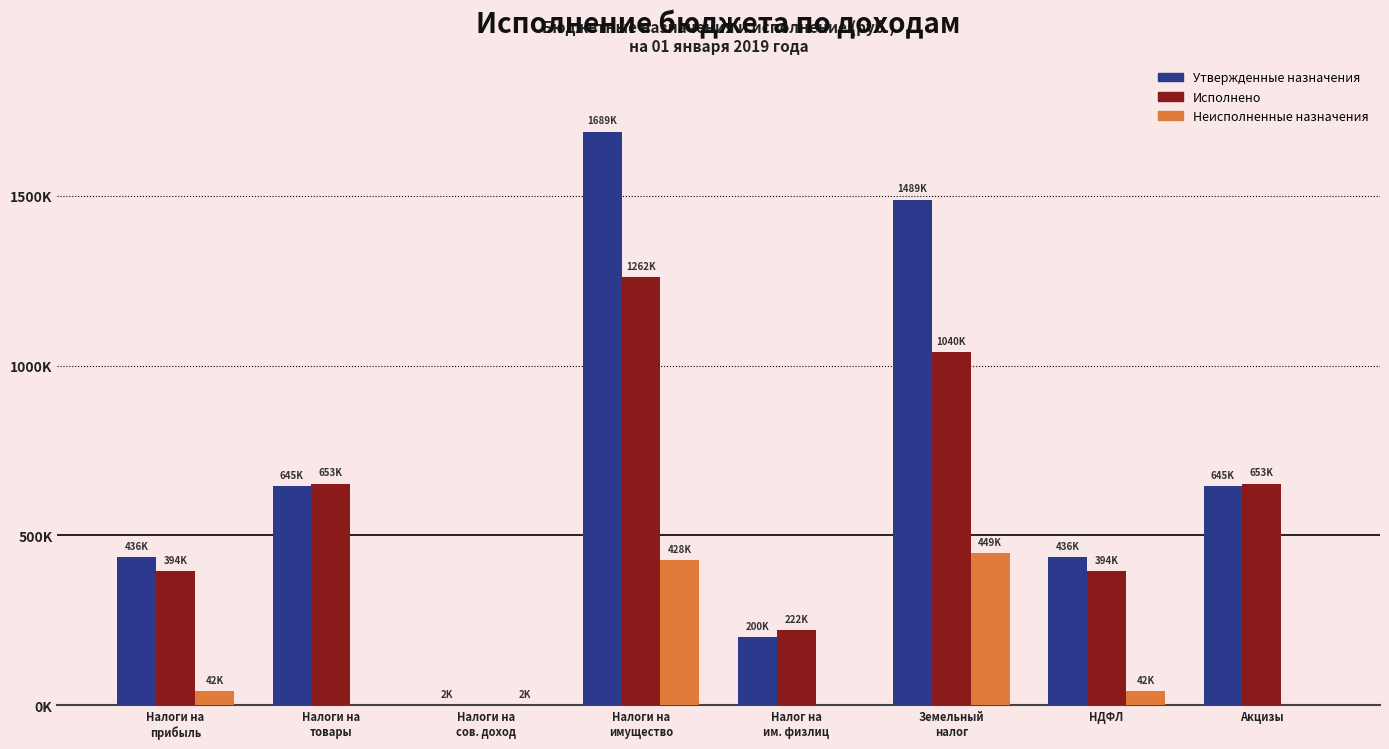

What is the value of the Исполнено bar at the 2nd from the left?

652803.4